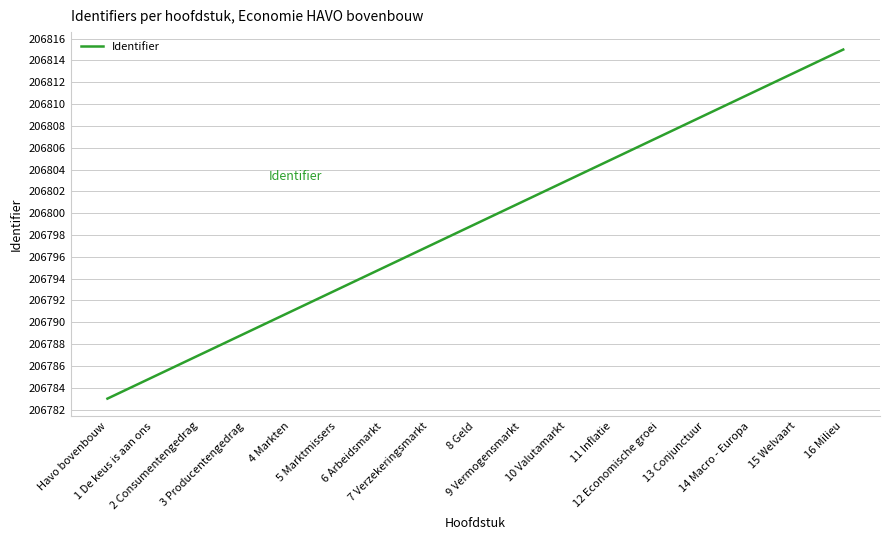

List the labels in order of value, smallest first.

Havo bovenbouw, 1 De keus is aan ons, 2 Consumentengedrag, 3 Producentengedrag, 4 Markten, 5 Marktmissers, 6 Arbeidsmarkt, 7 Verzekeringsmarkt, 8 Geld, 9 Vermogensmarkt, 10 Valutamarkt, 11 Inflatie, 12 Economische groei, 13 Conjunctuur, 14 Macro - Europa, 15 Welvaart, 16 Milieu